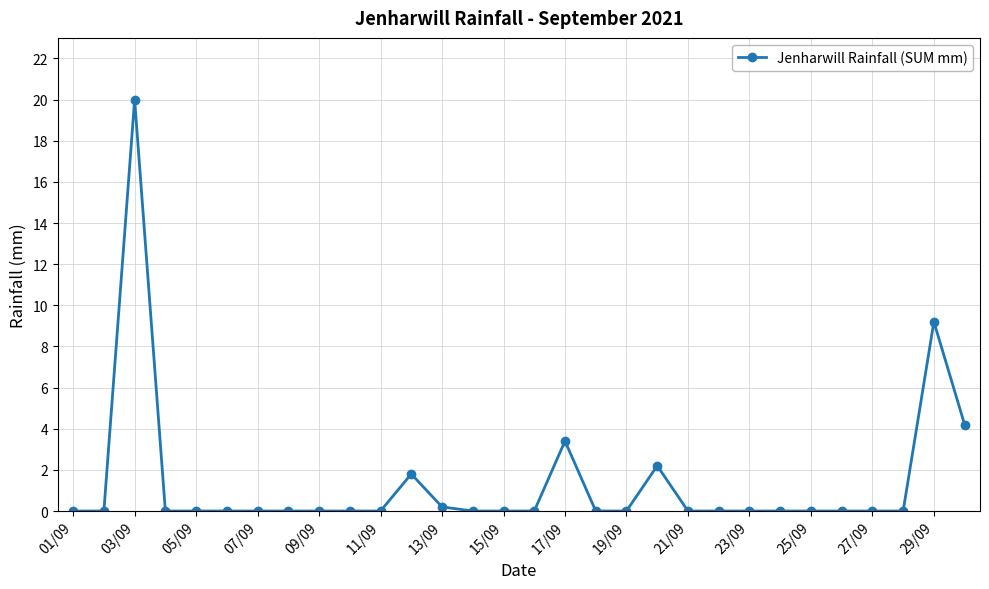

What is the sum of all values?

41.0